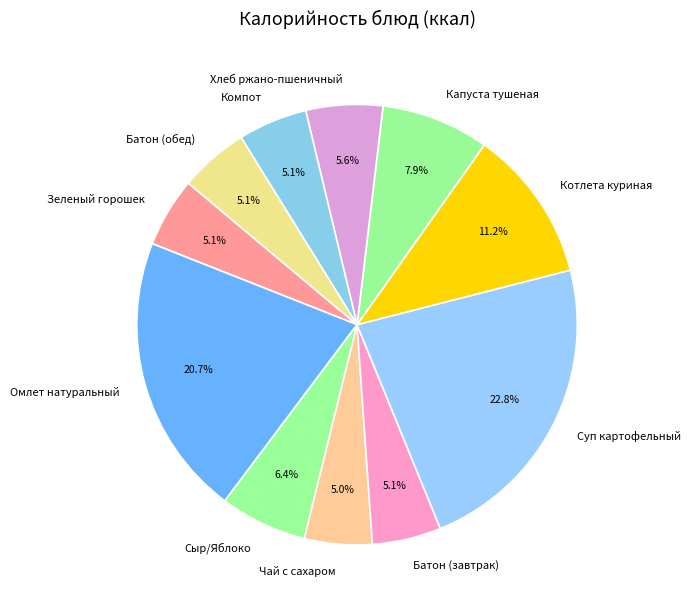

Which slice is the largest?

Суп картофельный